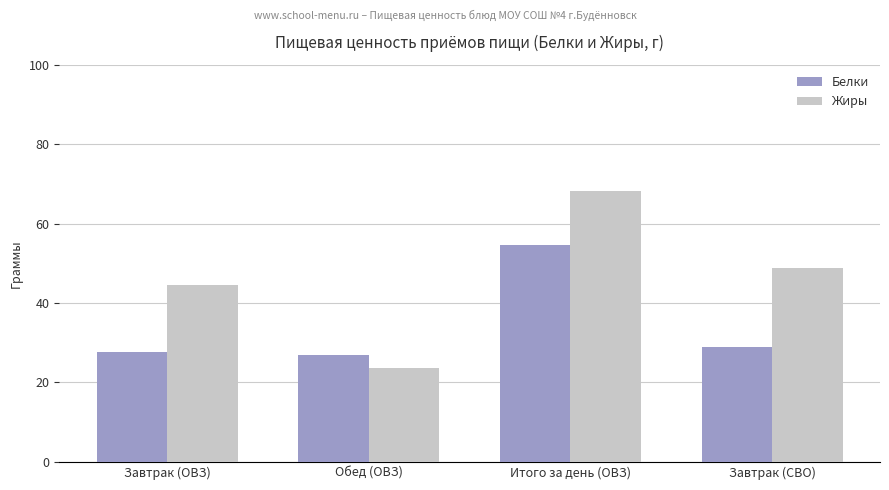

The value of Белки at Завтрак (СВО) is 50.9. True or false?

False